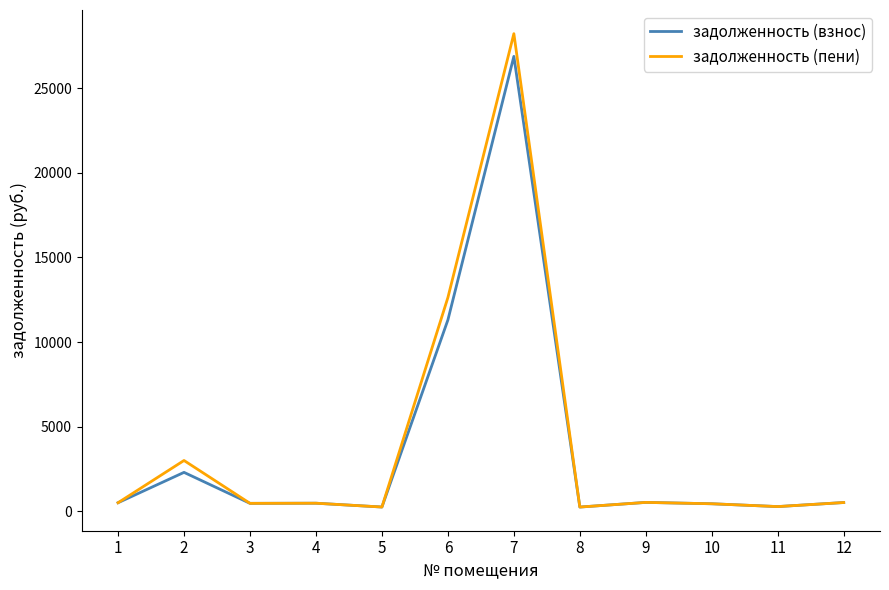

How many values in the задолженность (взнос) series are below 509?

6